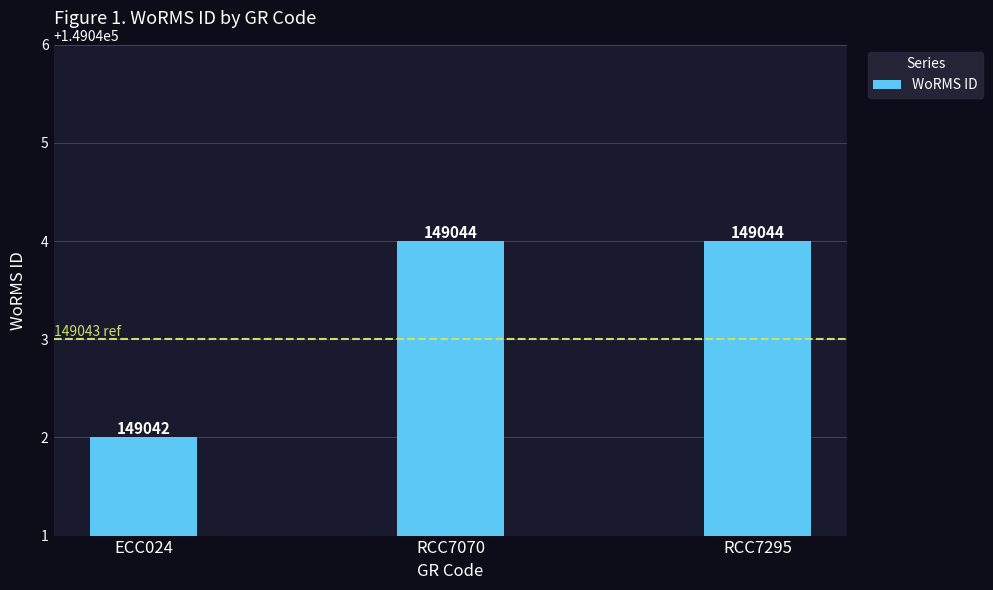

What is the label of the 3rd bar from the left?

RCC7295